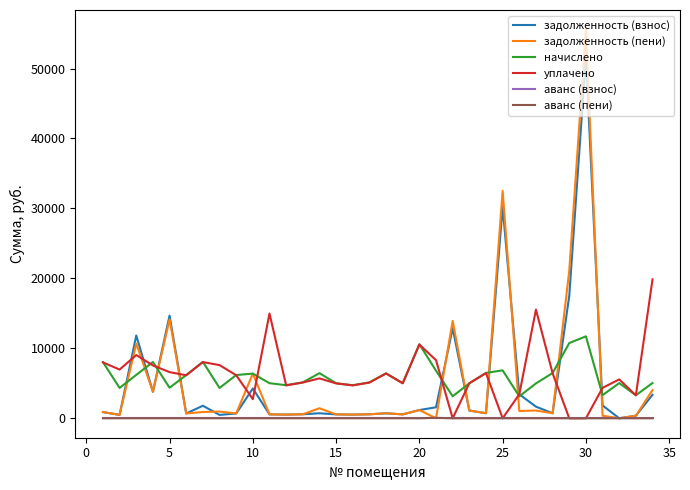

What are all the series names shown in the legend?

задолженность (взнос), задолженность (пени), начислено, уплачено, аванс (взнос), аванс (пени)